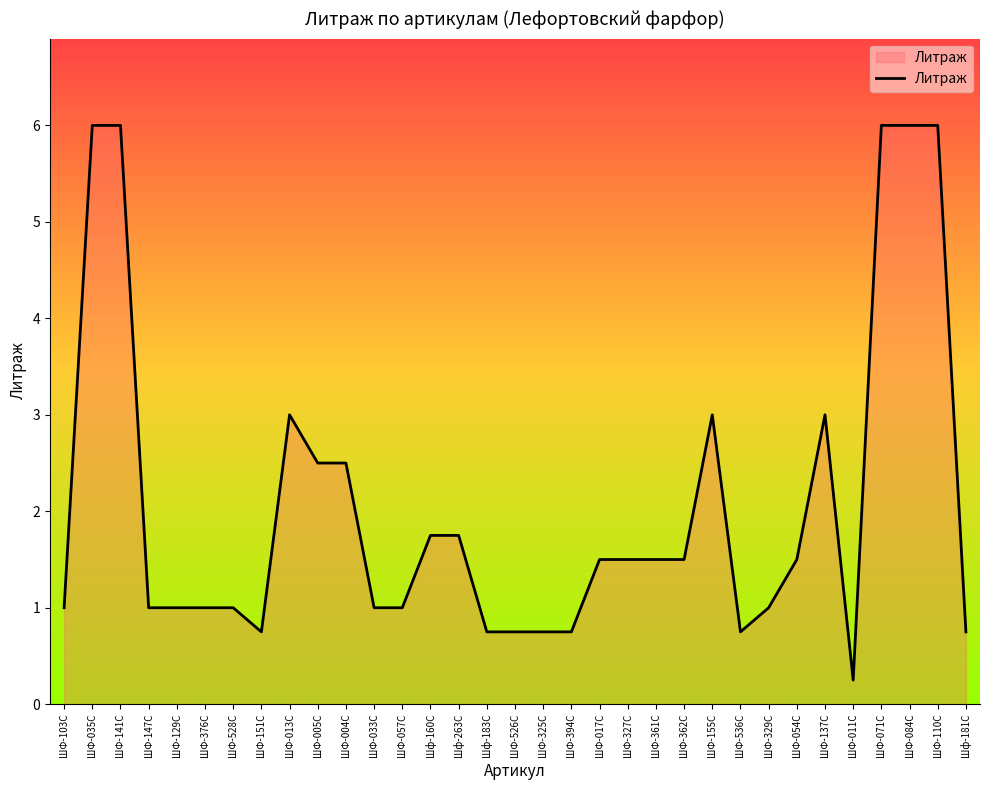

The value at ШФ-013С is 3.0. True or false?

True